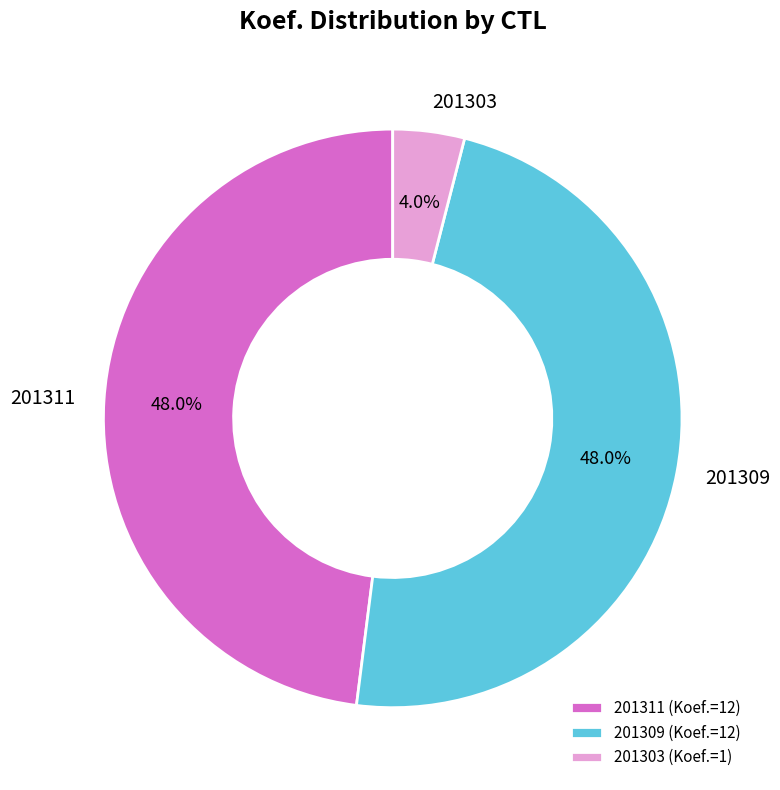

To the nearest percent, what is the combined percentage of 201309 and 201303?

52%